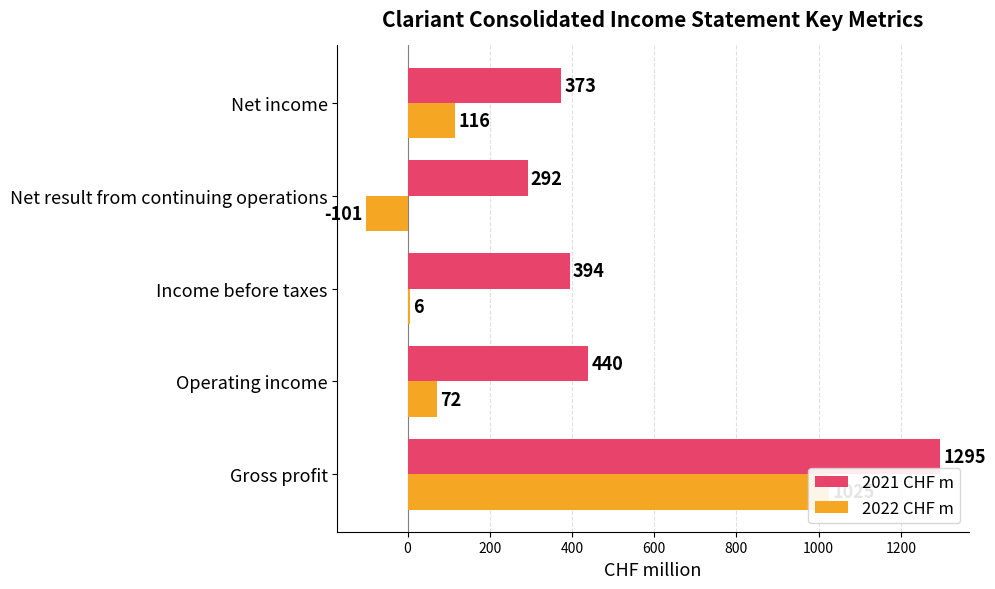

How many bars are there in total?

10